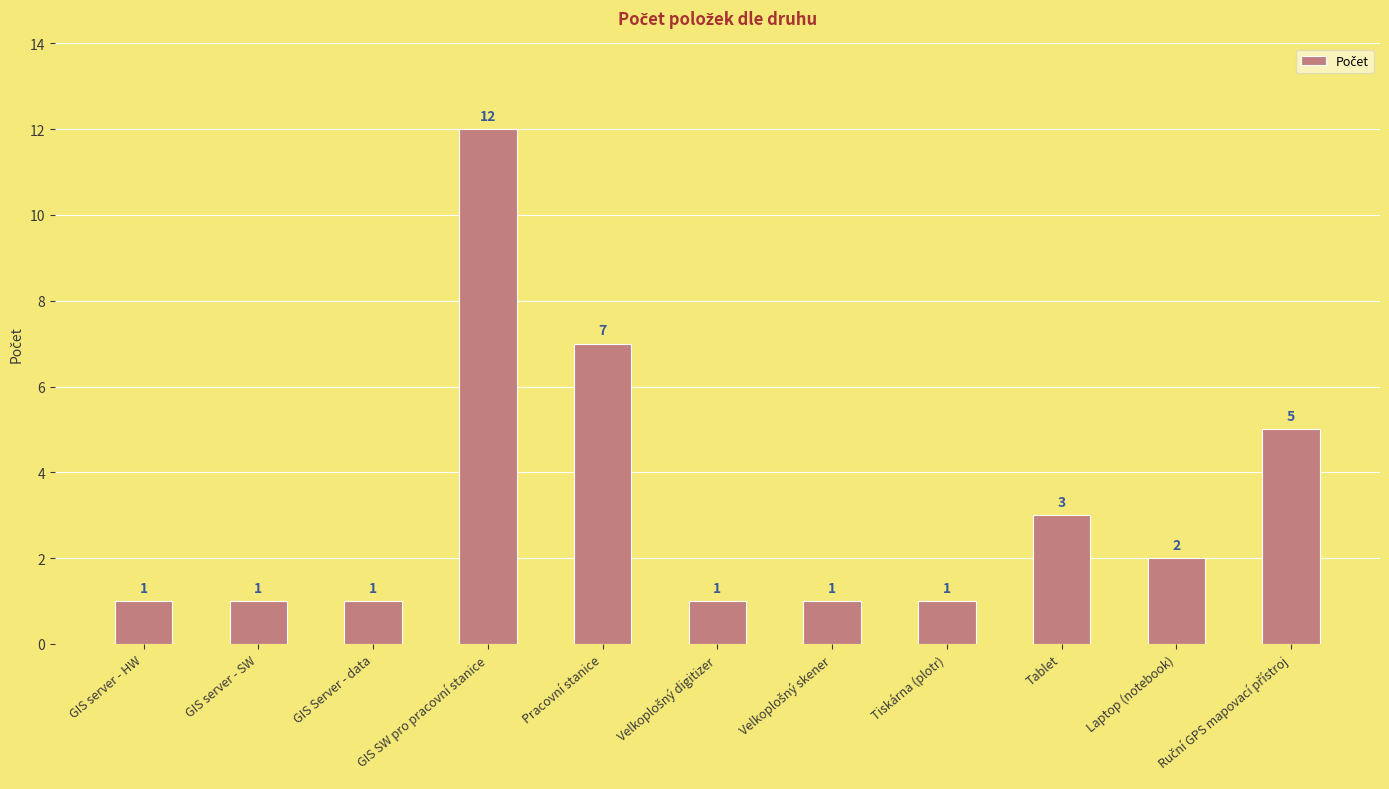

What position from the right is GIS server - HW?

11